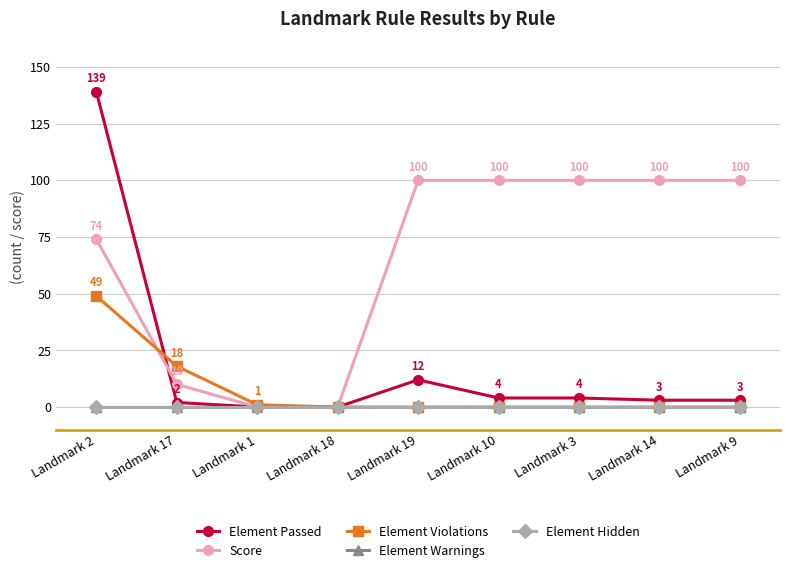

What position from the right is Landmark 2?

9